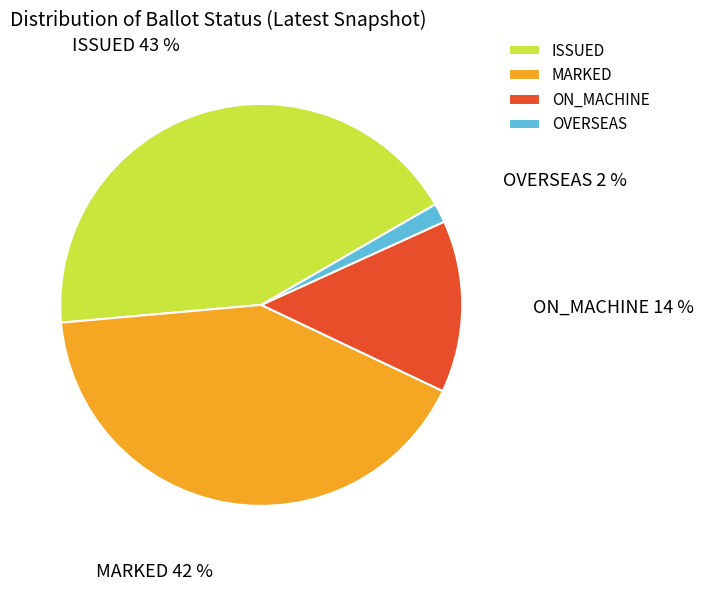

What percentage is the MARKED slice, to the nearest percent?

42%